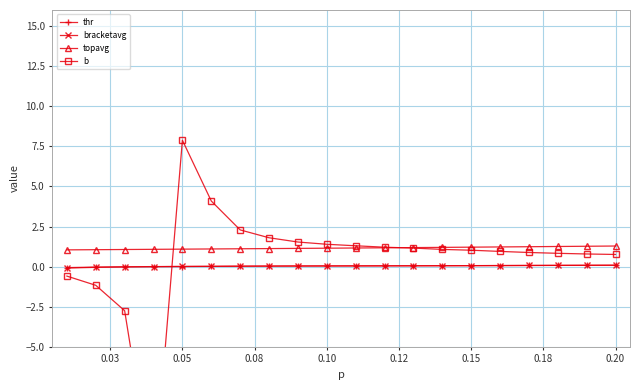

True or false: topavg and thr intersect in this chart.

False